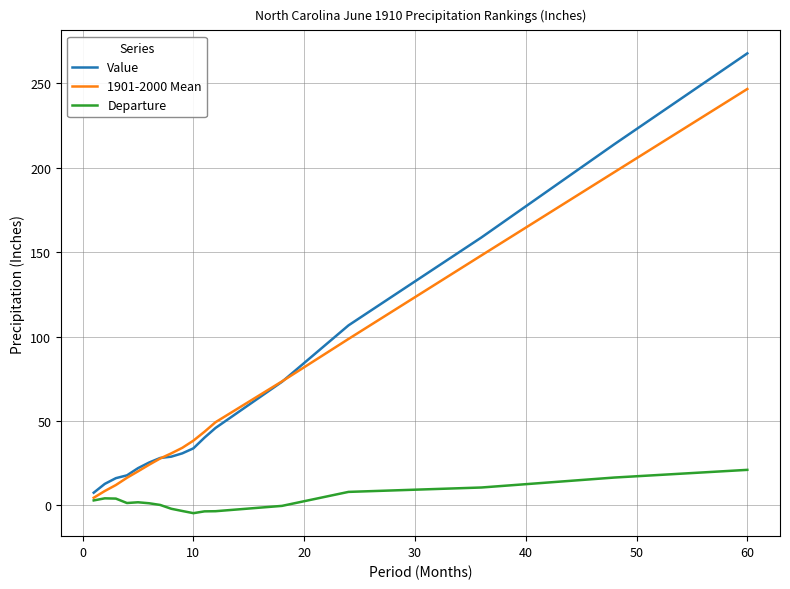

List the series in order of their peak value, lowest first.

Departure, 1901-2000 Mean, Value